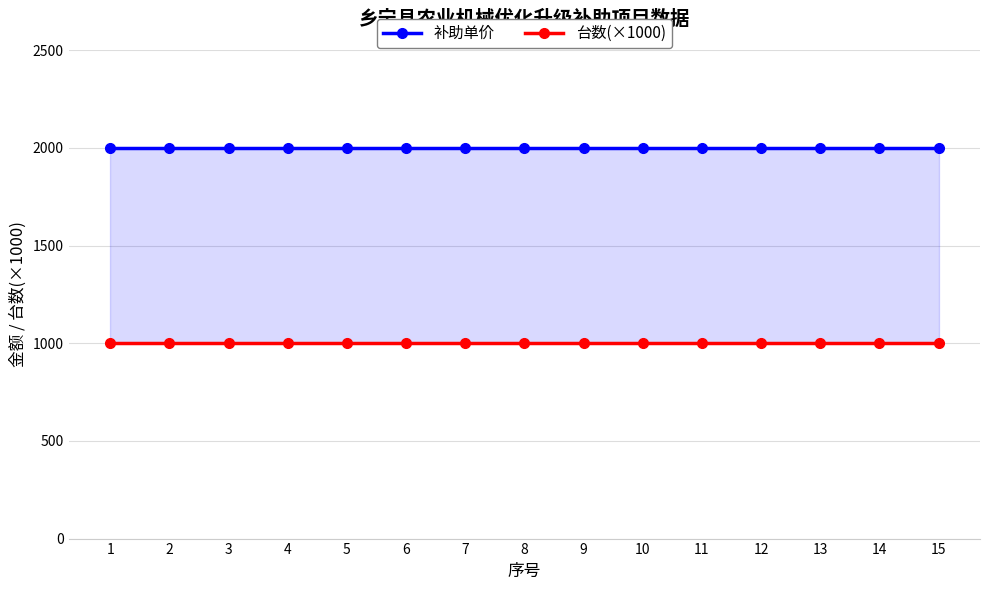

Is it true that 补助单价 equals 2730 at 1?

False